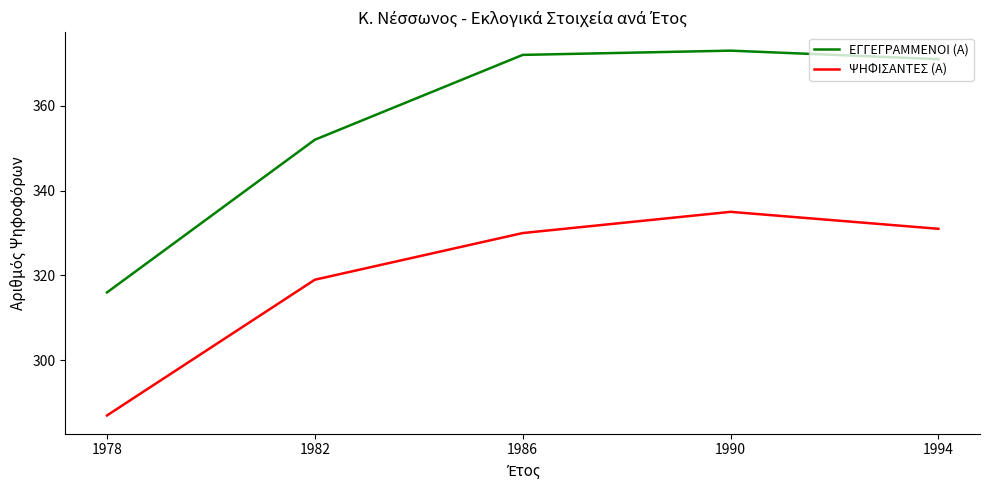

What value does the ΕΓΓΕΓΡΑΜΜΕΝΟΙ (Α) series have at 1986?

372